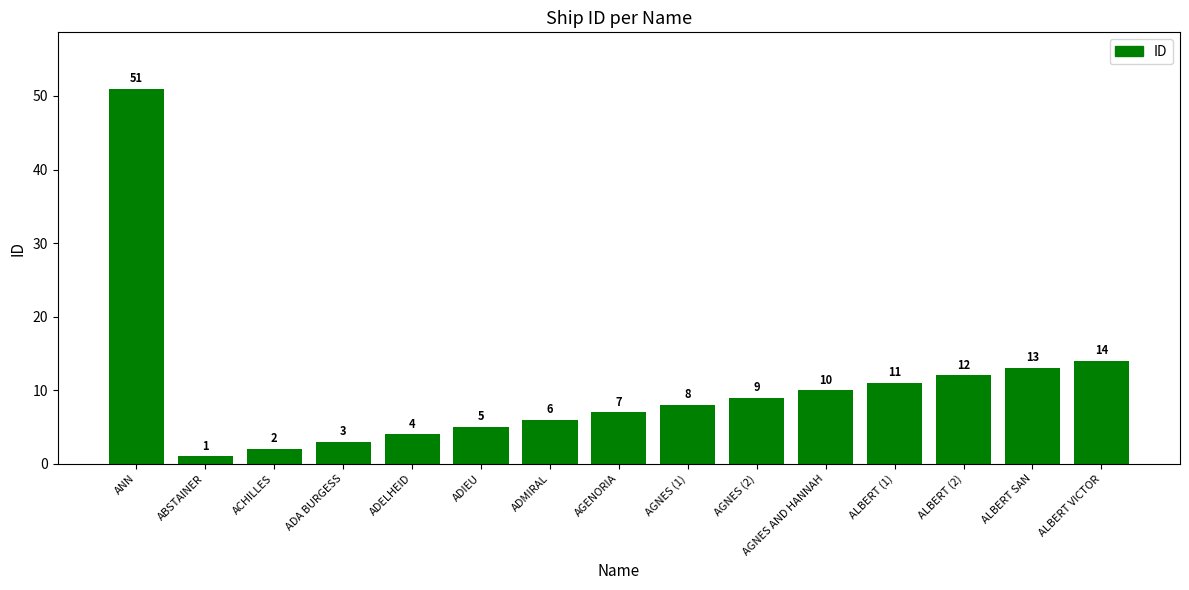

What is the greatest value displayed?

51